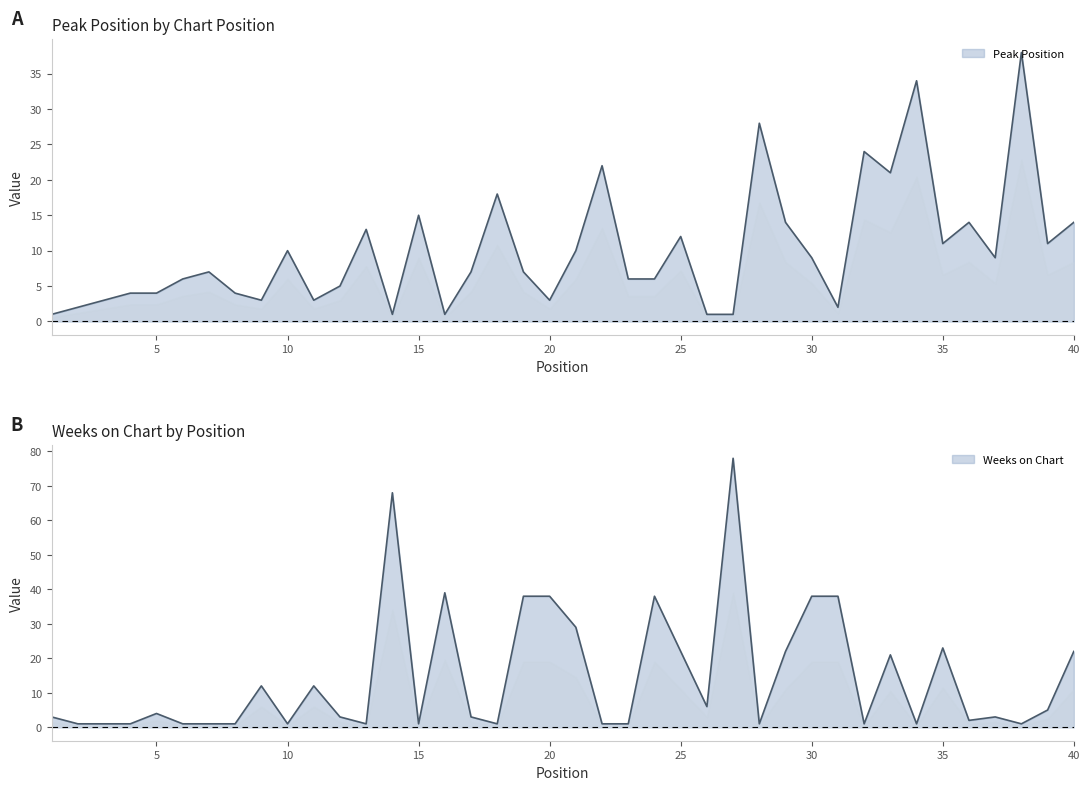

Reading left to right, transcribe all the data shown in this chart.

Peak Position: 1	2	3	4	4	6	7	4	3	10	3	5	13	1	15	1	7	18	7	3	10	22	6	6	12	1	1	28	14	9	2	24	21	34	11	14	9	38	11	14
Weeks on Chart: 3	1	1	1	4	1	1	1	12	1	12	3	1	68	1	39	3	1	38	38	29	1	1	38	22	6	78	1	22	38	38	1	21	1	23	2	3	1	5	22